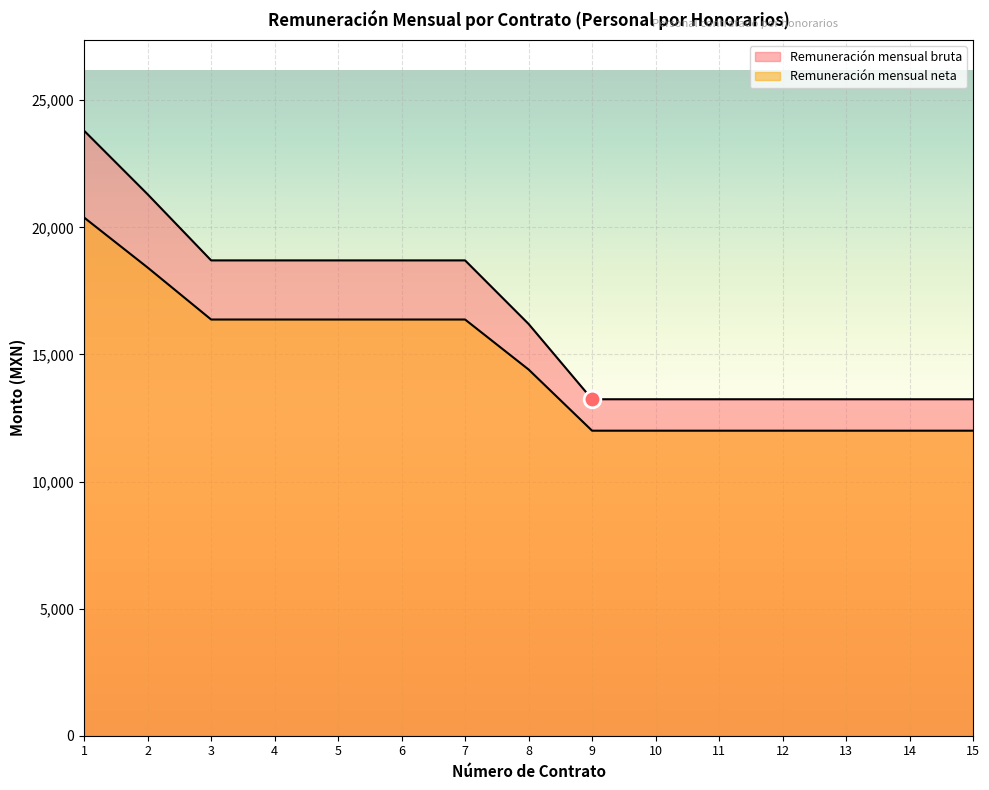

How many series are shown in this chart?

2